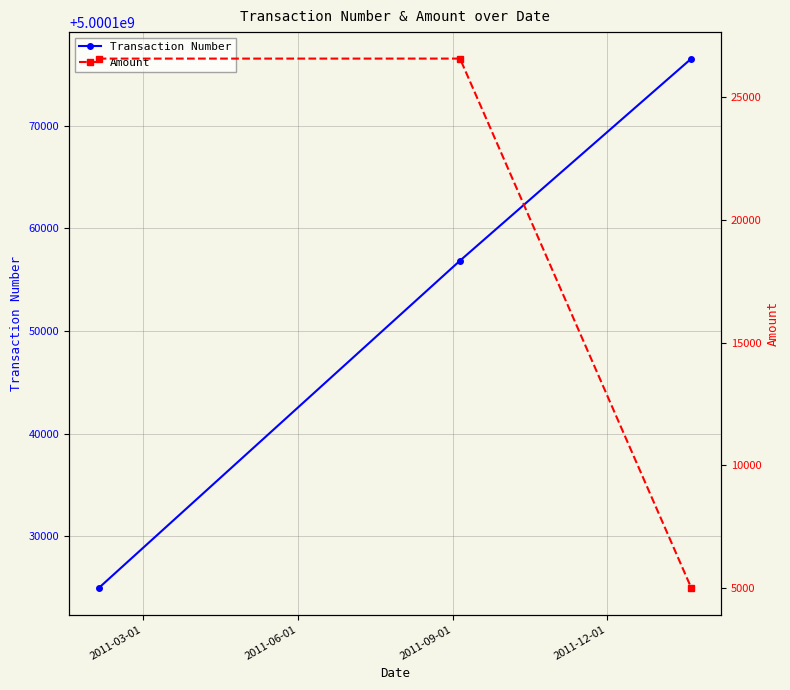

Does the chart have visible grid lines?

Yes